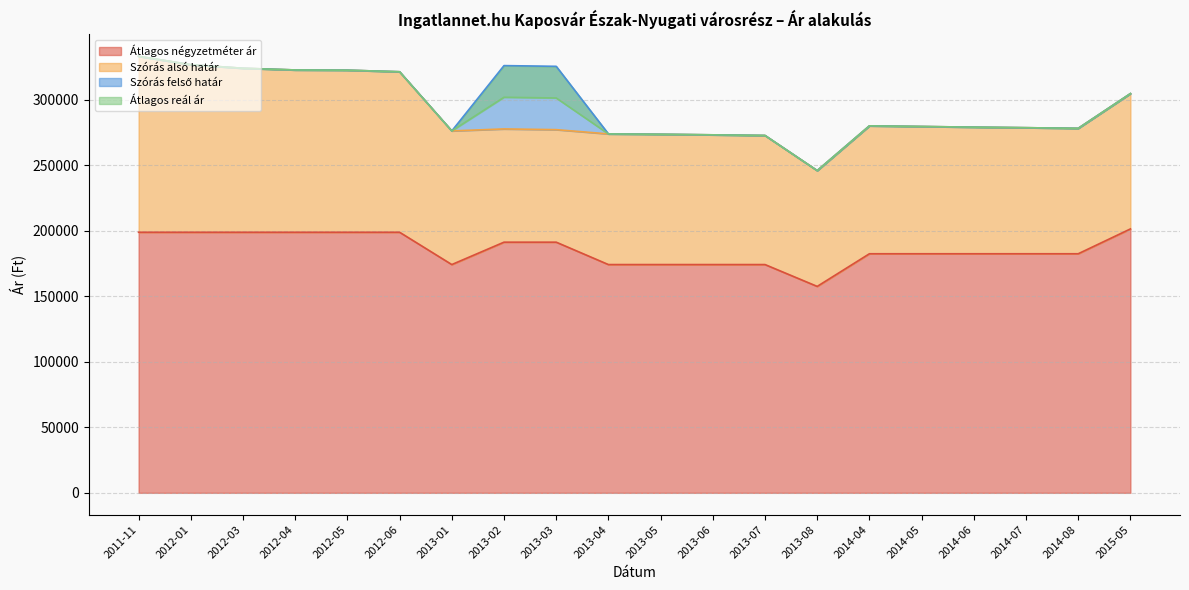

How many lines are shown in the chart?

4